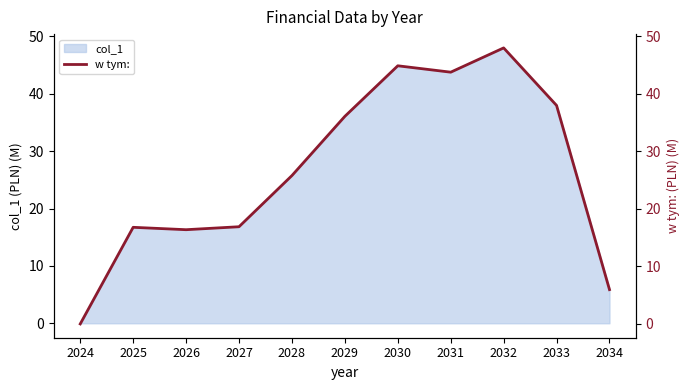

How many data points does each series have?

11